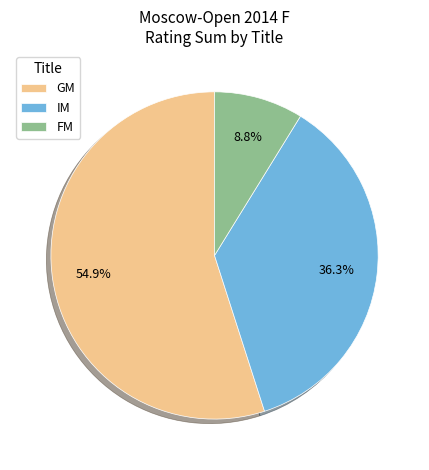

Does any single category account for the majority?

Yes